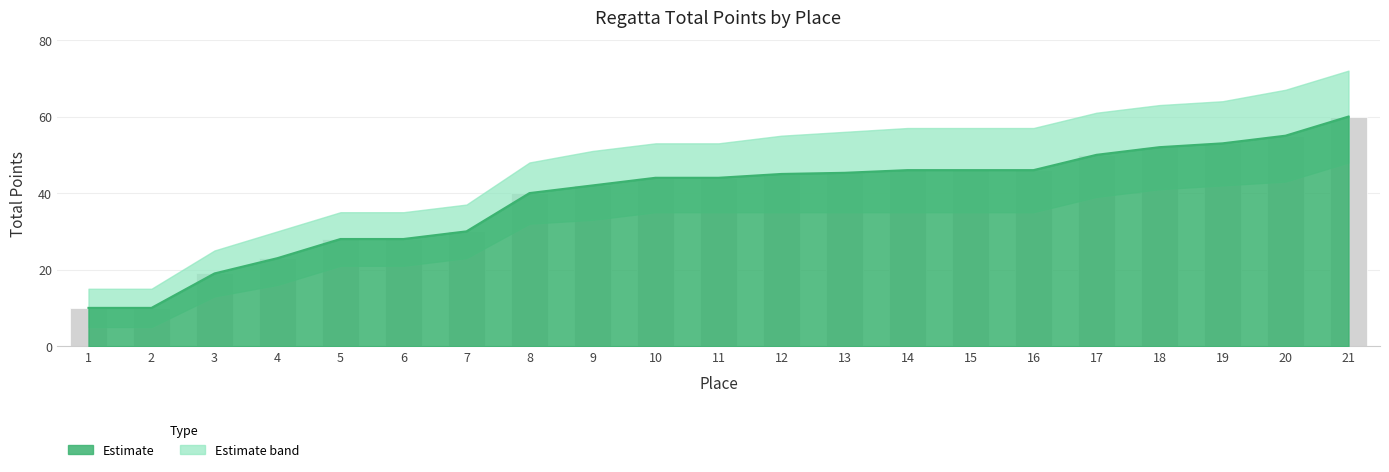

The value at 20 is 13.8. True or false?

False